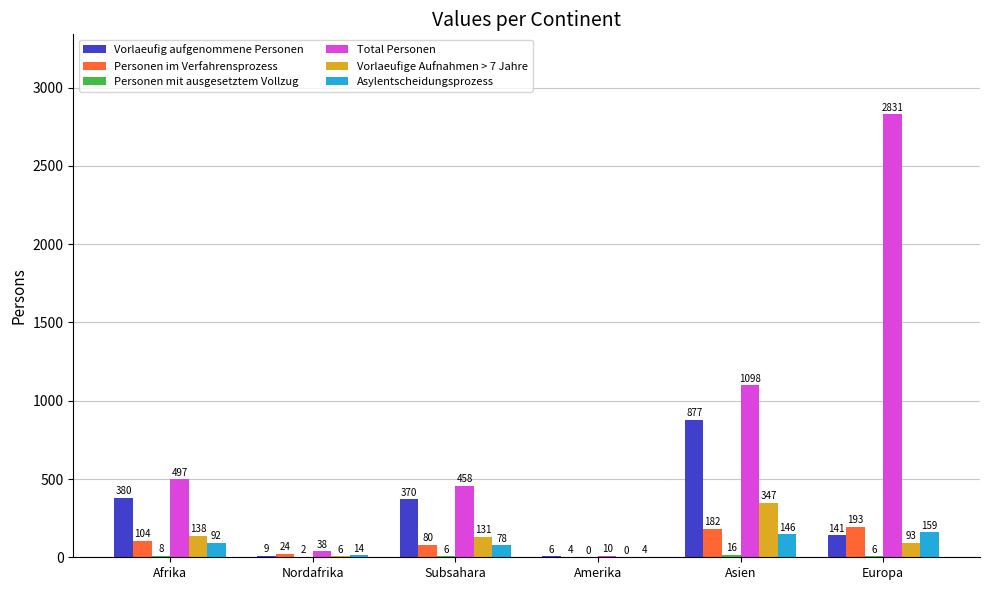

At which category is the sum across all series the highest?

Europa